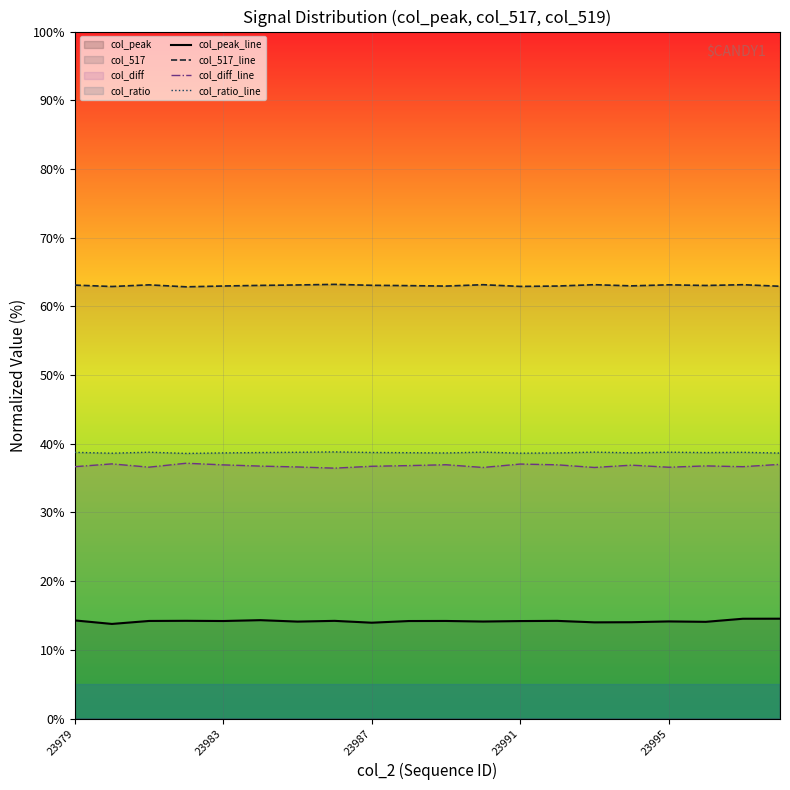

What is the sum of all col_517_line values?

1260.6